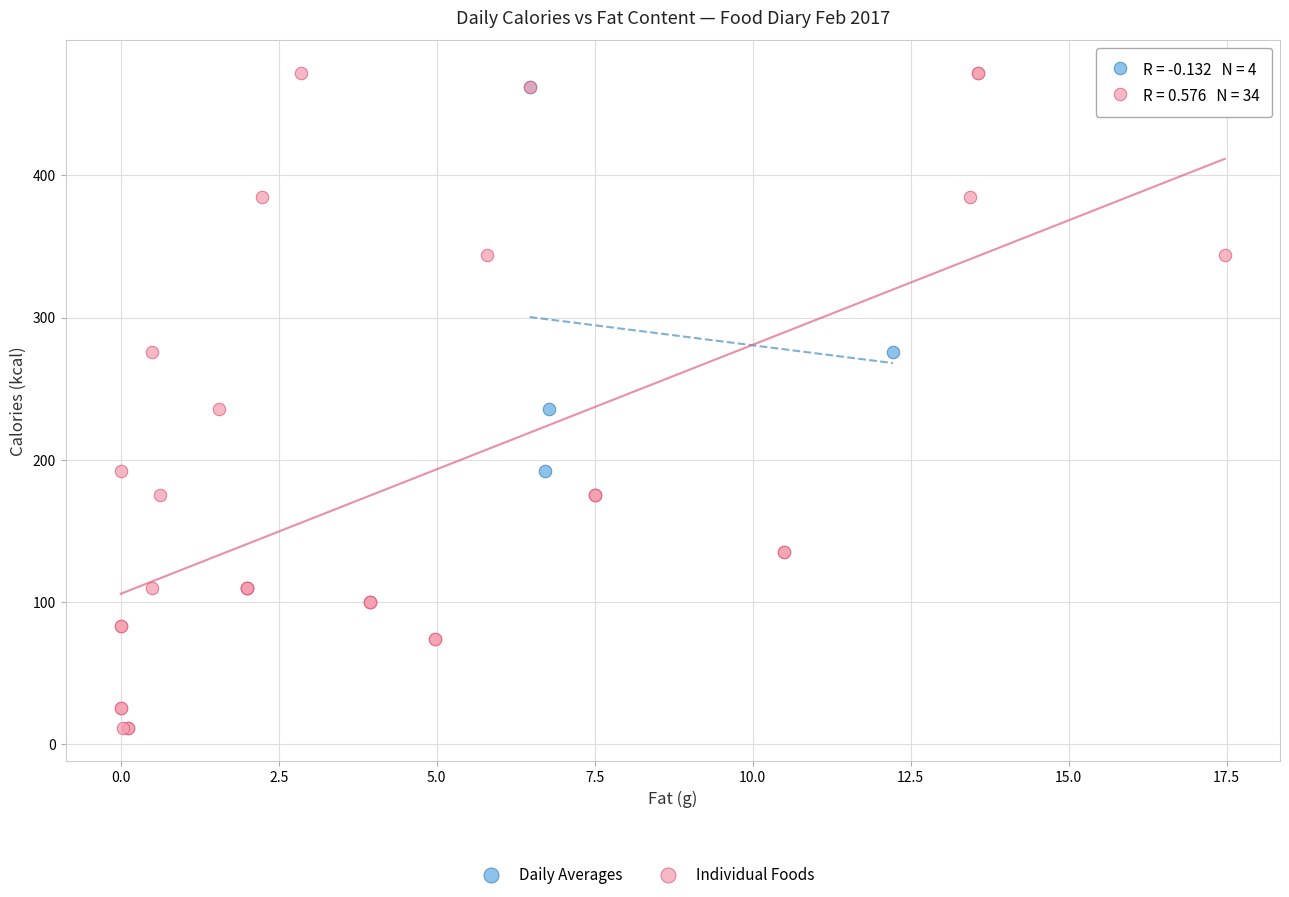

Which series has the largest Y range (max minus min)?

Individual Foods